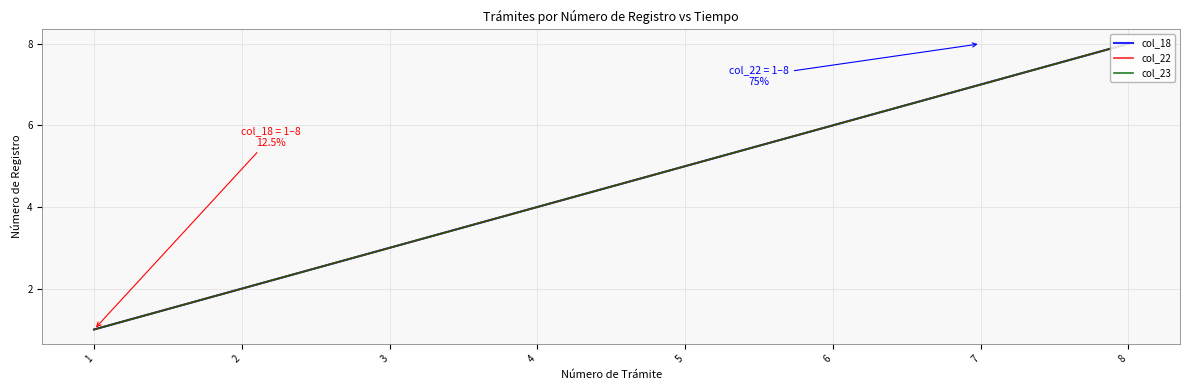

Is this an area chart (filled region under the line)?

No